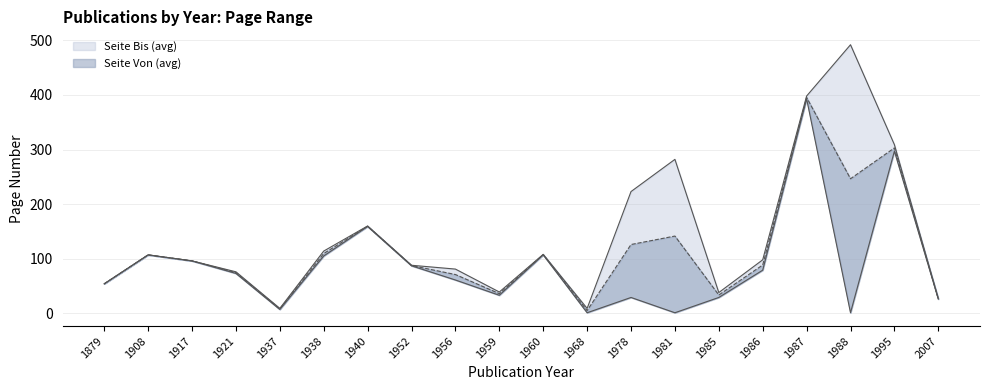

What is the value of the Seite Von (avg) point at the 3rd from the left?

96